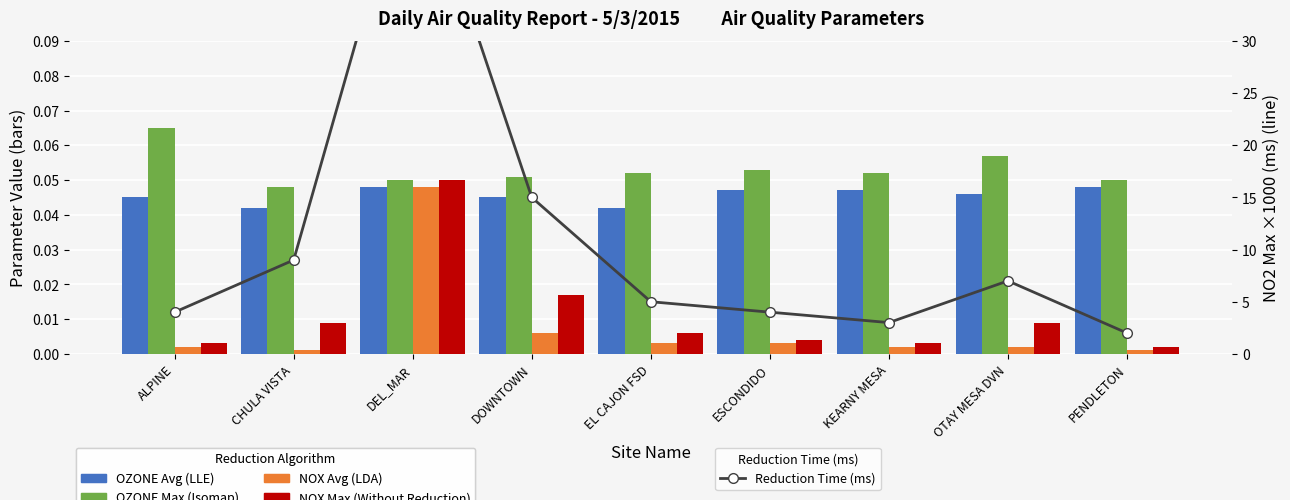

The value of OZONE Avg (LLE) at KEARNY MESA is 0.0. True or false?

True